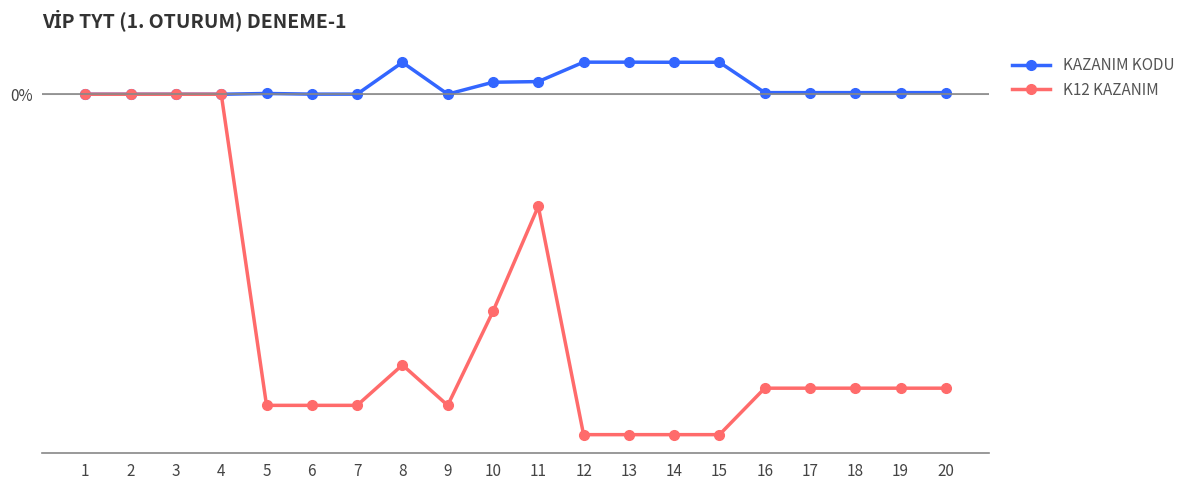

How many interior local valleys does the KAZANIM KODU series have?

5